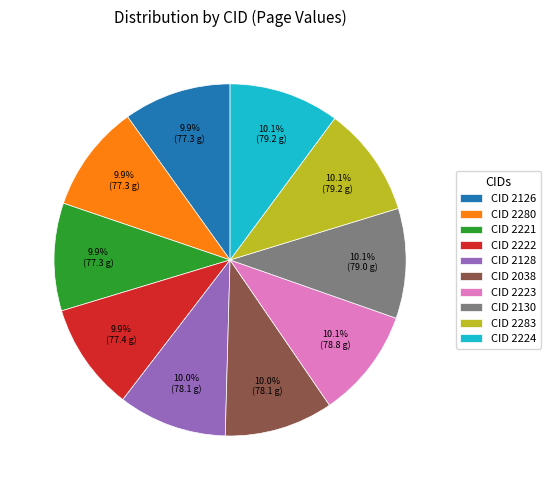

Approximately how many times larger is the value at CID 2223 compared to CID 2128?

1.0